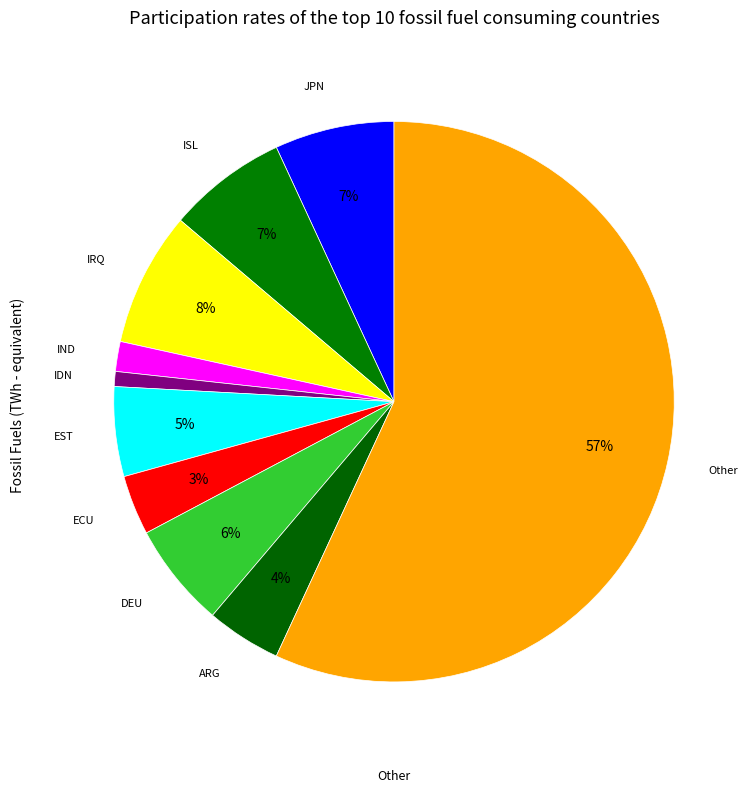

How many segments does this pie chart have?

10